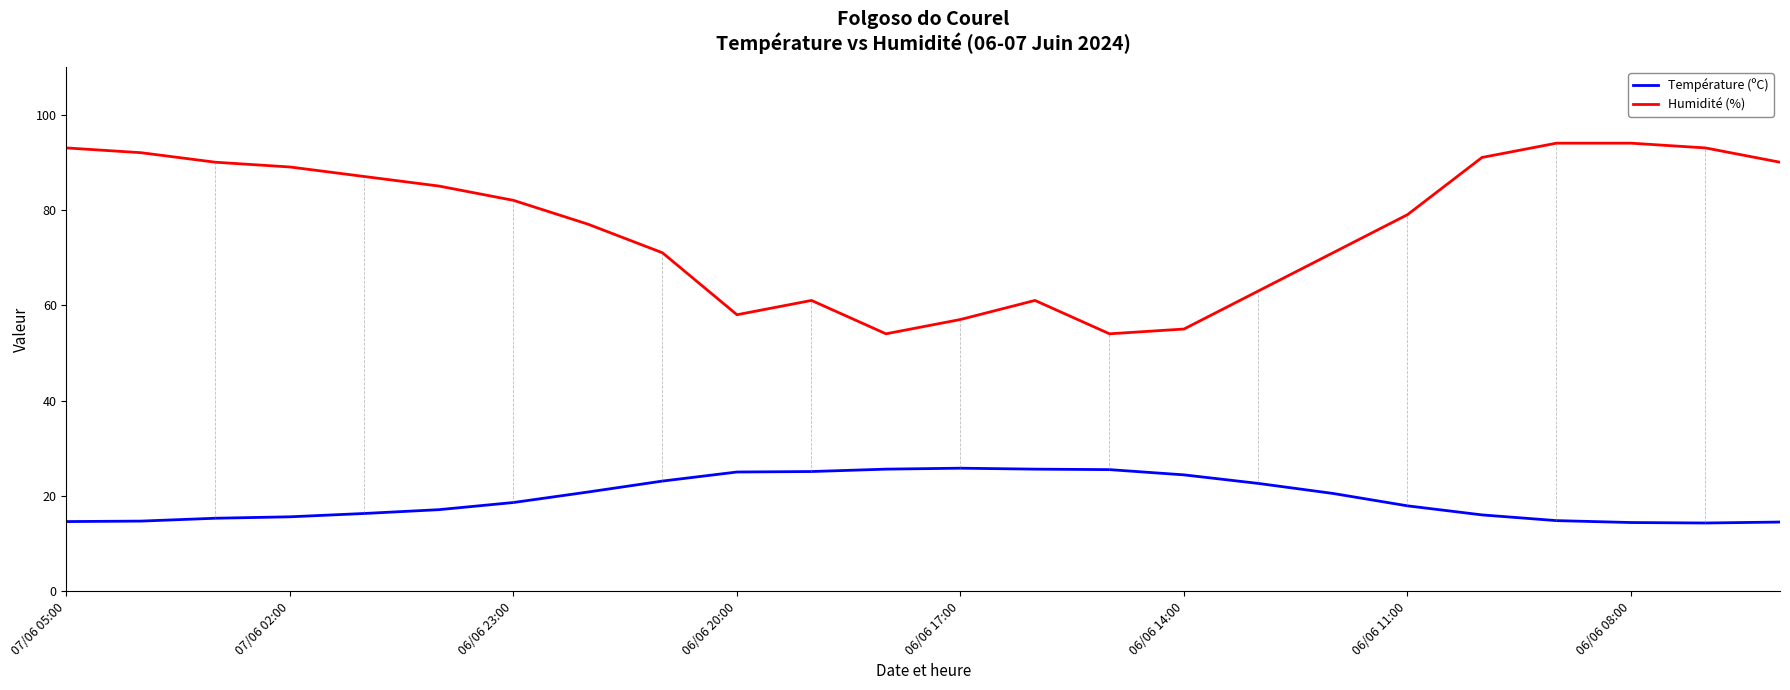

List the series in order of their peak value, highest first.

Humidité (%), Température (ºC)